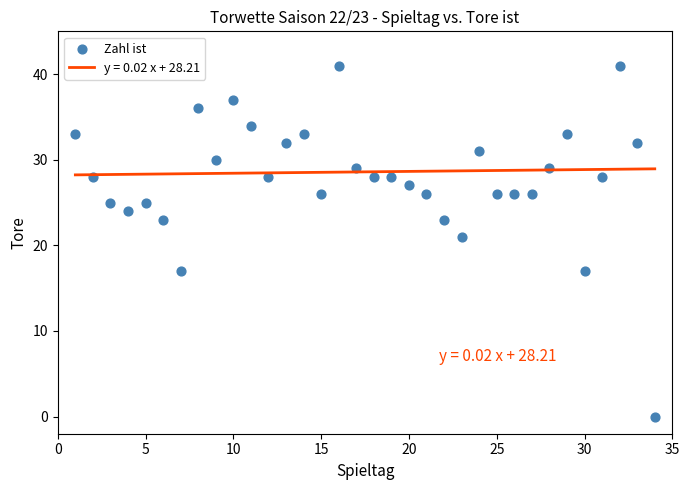

What is the range of X values (max minus min)?

33